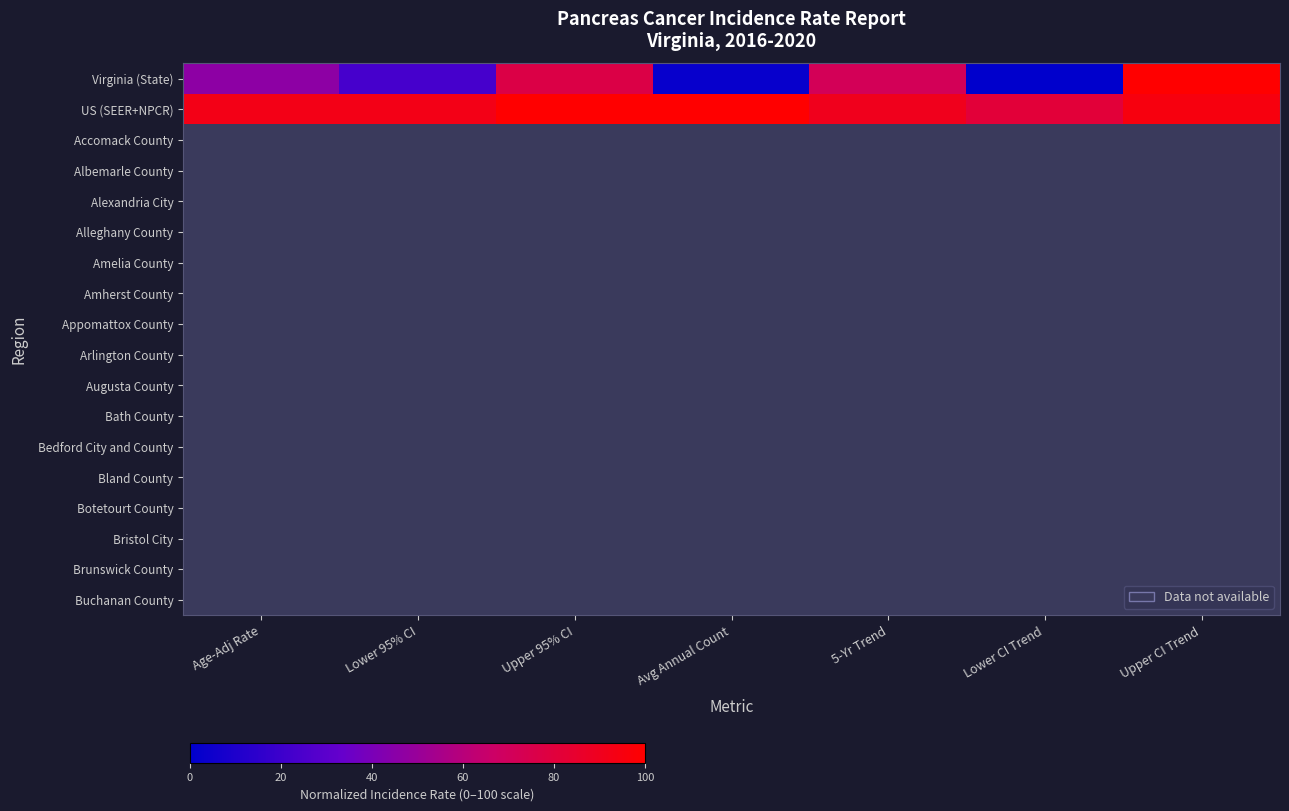

What is the spread (max minus min) of values at Avg Annual Count?

97.5